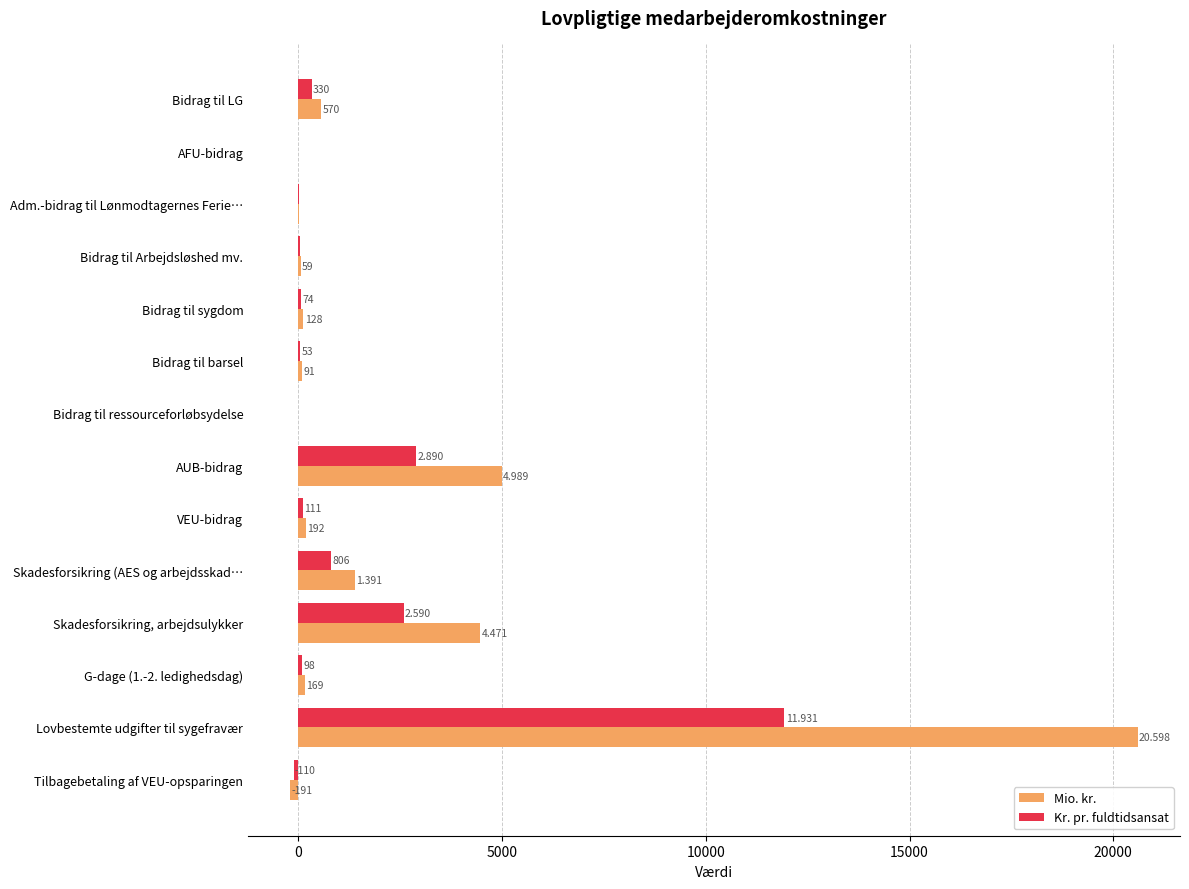

Which series has the widest spread of values?

Mio. kr.